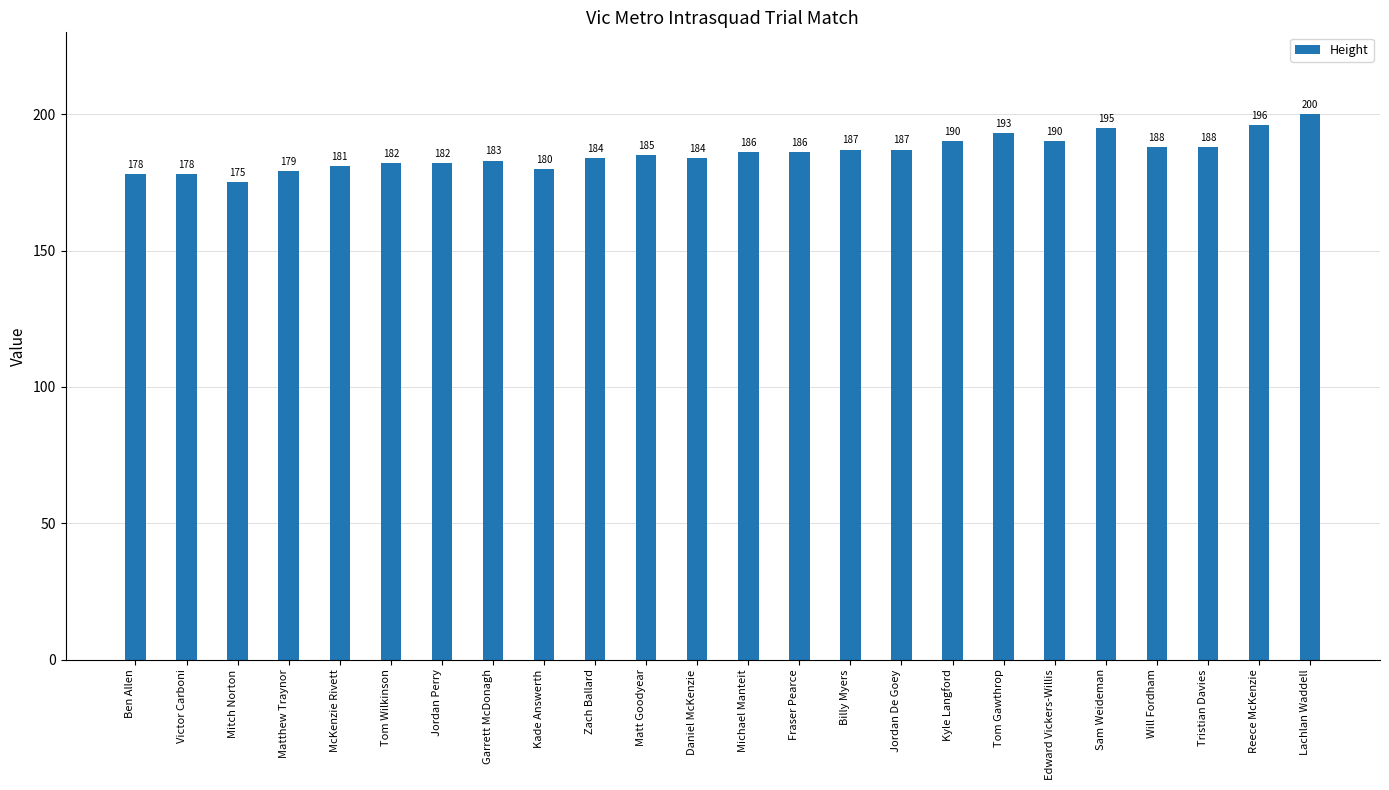

What is the sum of all values?

4457